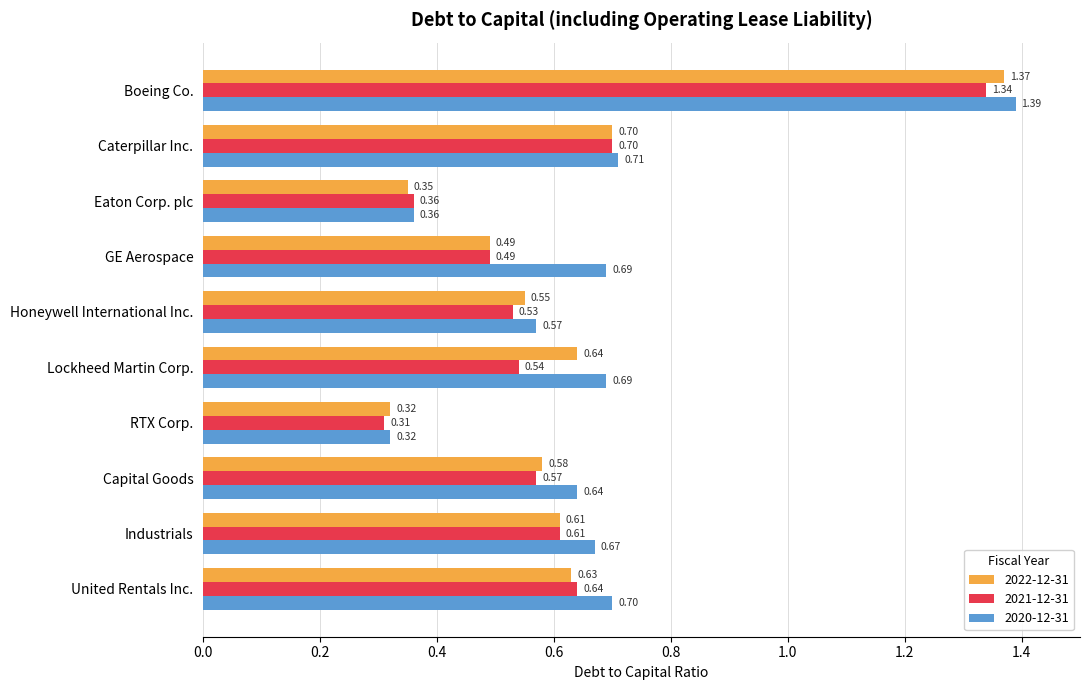

At which label is 2021-12-31 closest to 0?

RTX Corp.